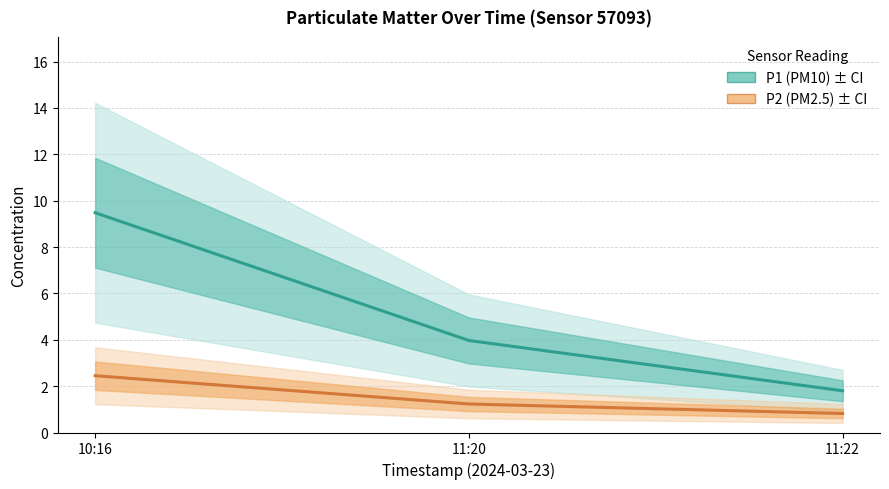

Which series has the largest total across all categories?

P1 (PM10)